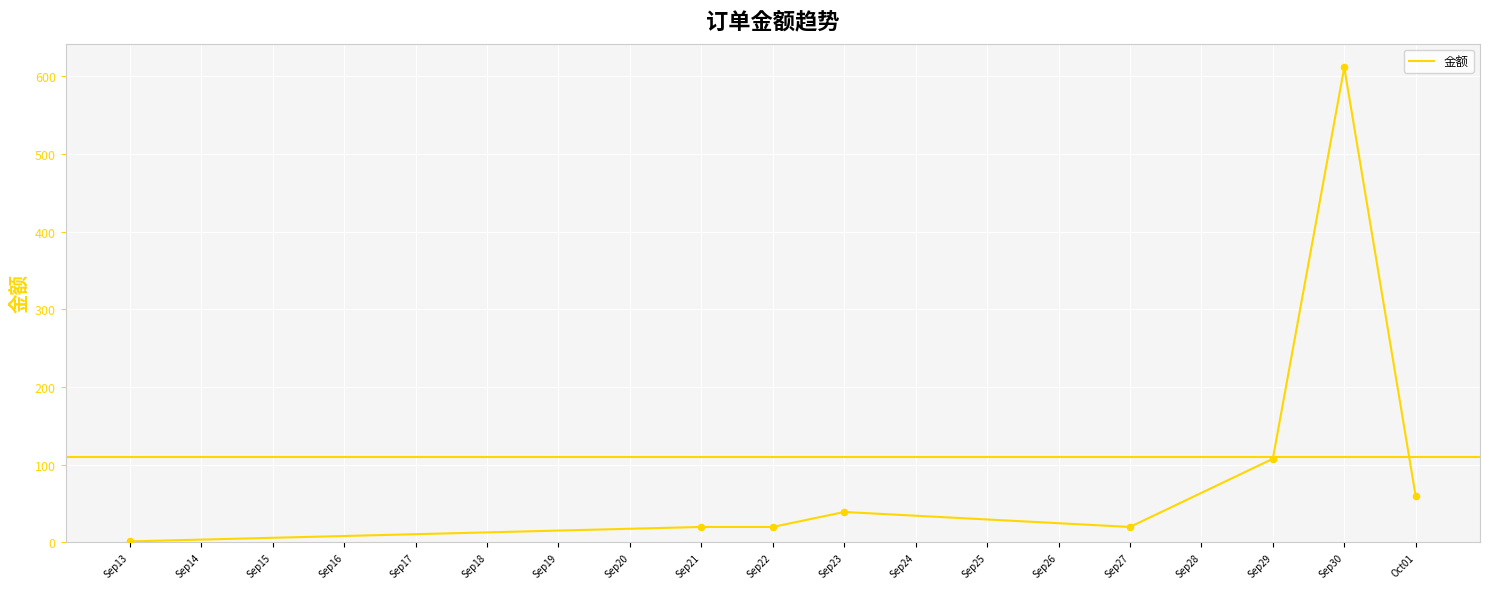

Which has a higher value, Sep23 or Sep30?

Sep30